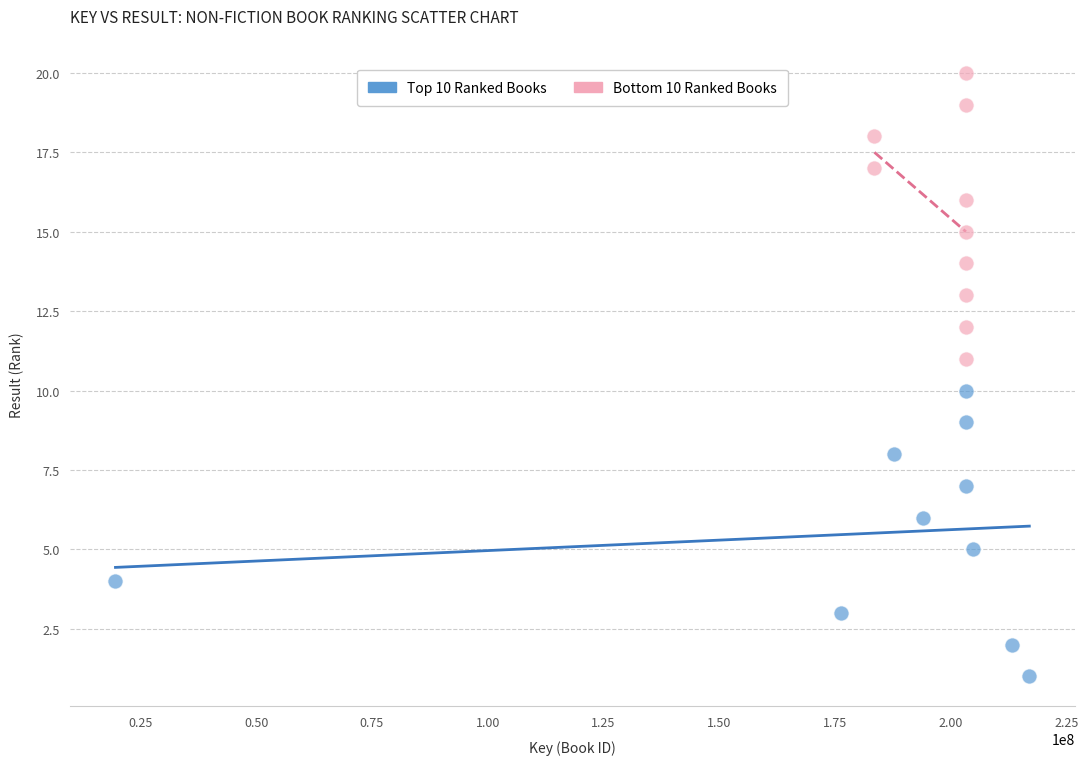

Which series contains the highest Y value?

Bottom 10 Ranked Books